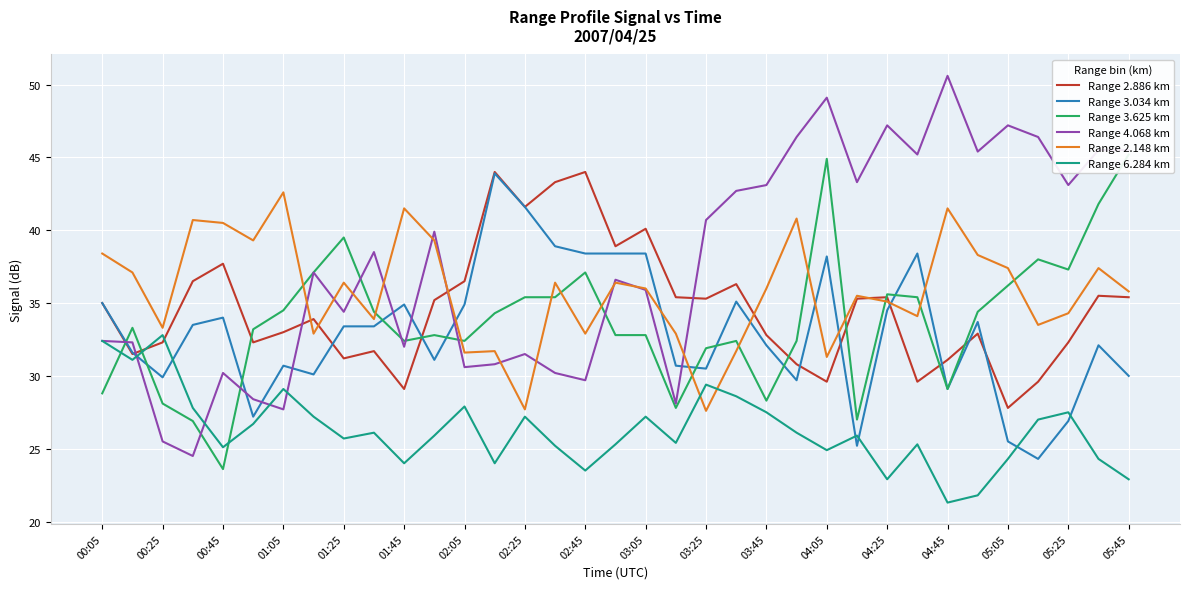

What is the minimum value for Range 6.284 km?

21.3